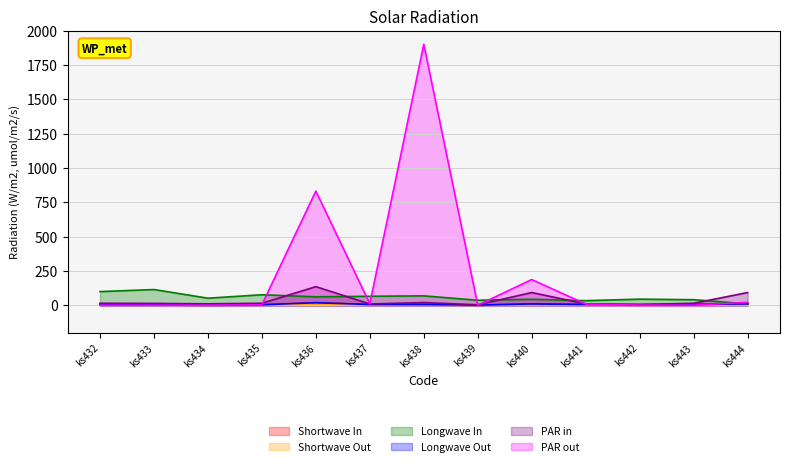

The PAR out series shows 5.4 at ks441. True or false?

False